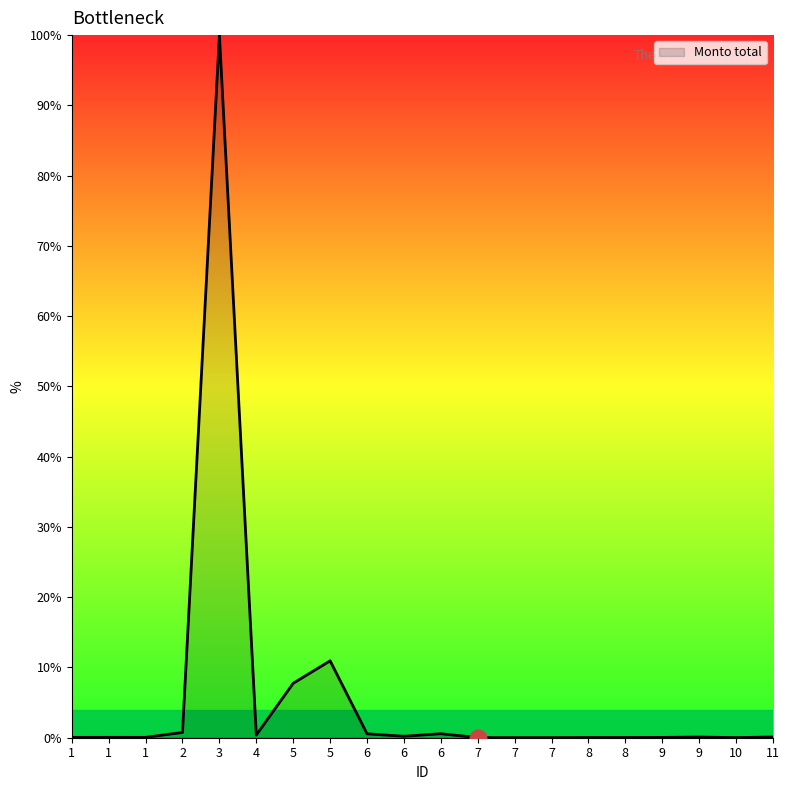

Count the number of categories in the chart.

20